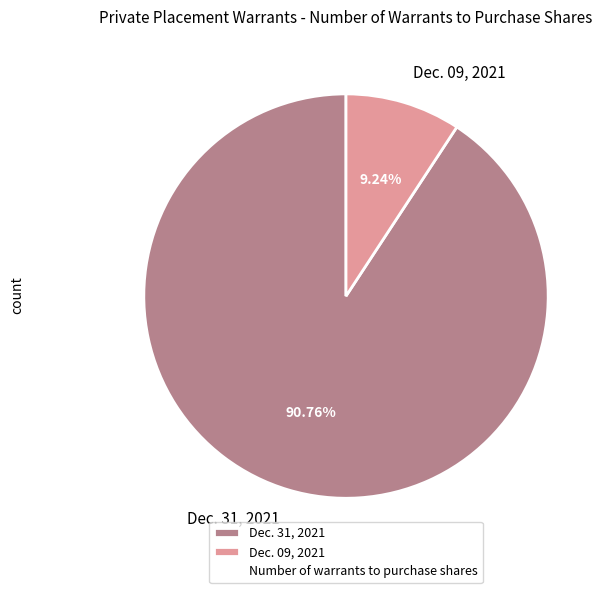

What is the ratio of the value at Dec. 31, 2021 to the value at Dec. 09, 2021?

9.8